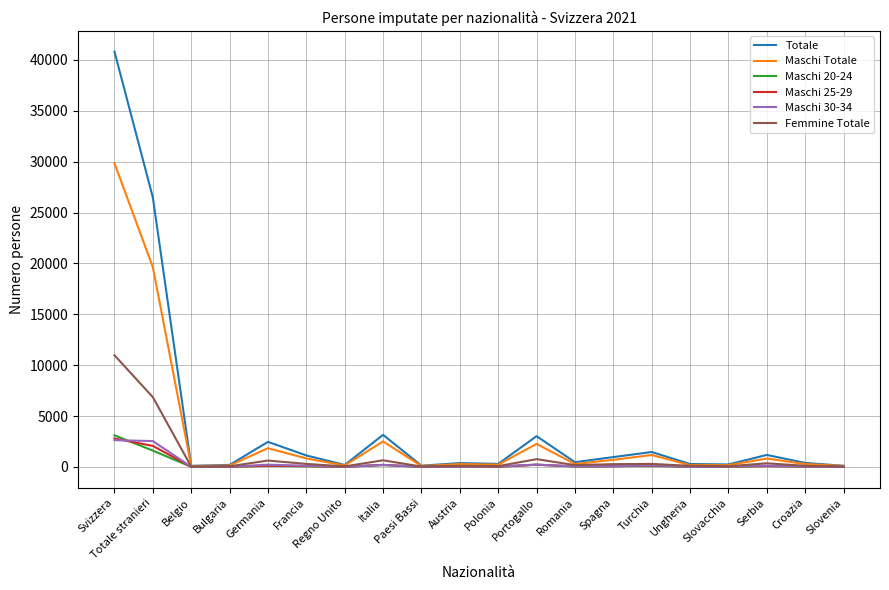

What is the greatest value displayed?

40810